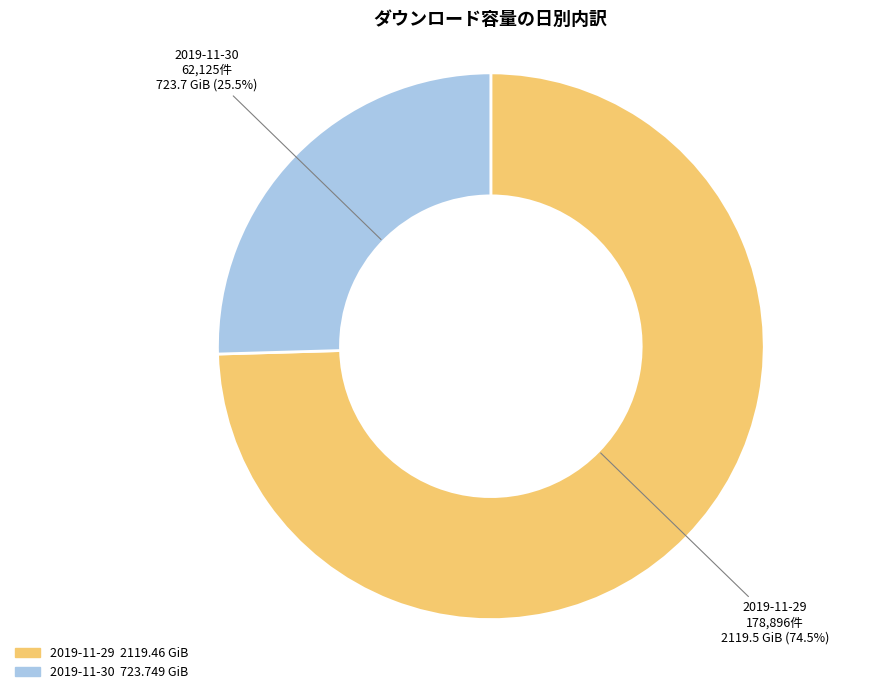

Rank the categories by value from highest to lowest.

2019-11-29, 2019-11-30